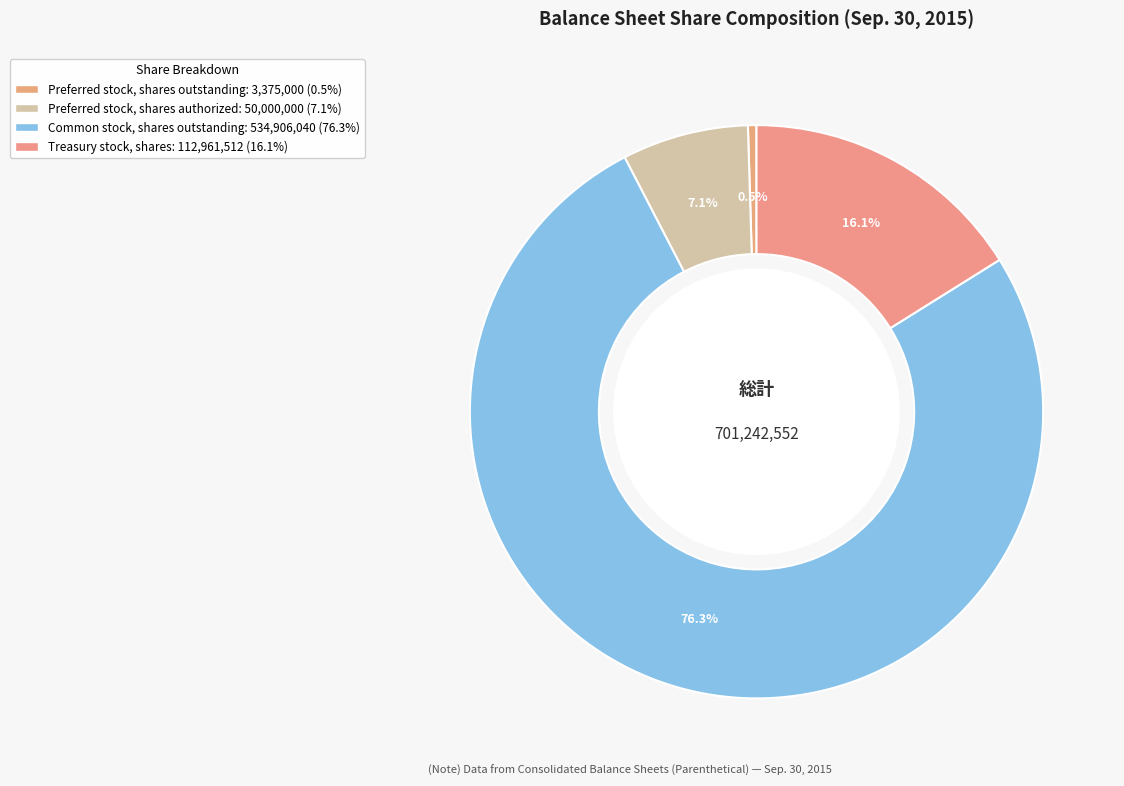

Is it true that Preferred stock, shares authorized is 1% of the pie?

False